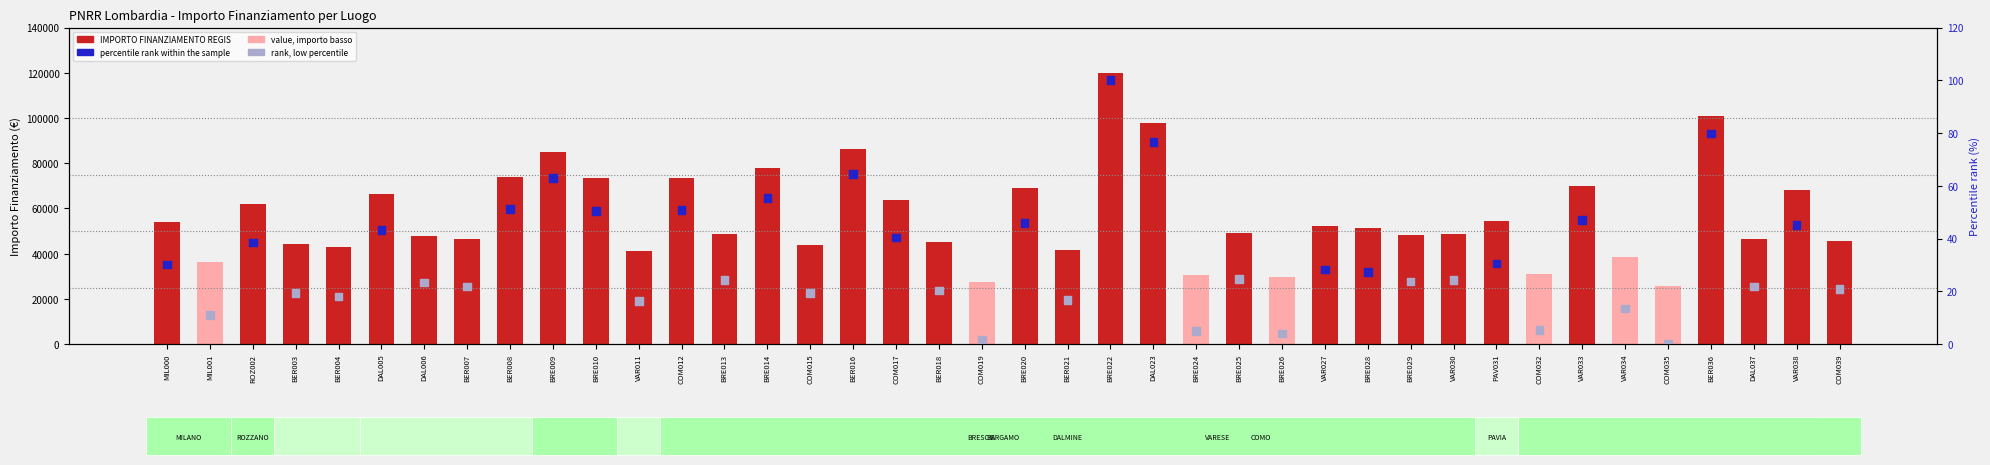

Which series contains the highest Y value?

IMPORTO FINANZIAMENTO REGIS